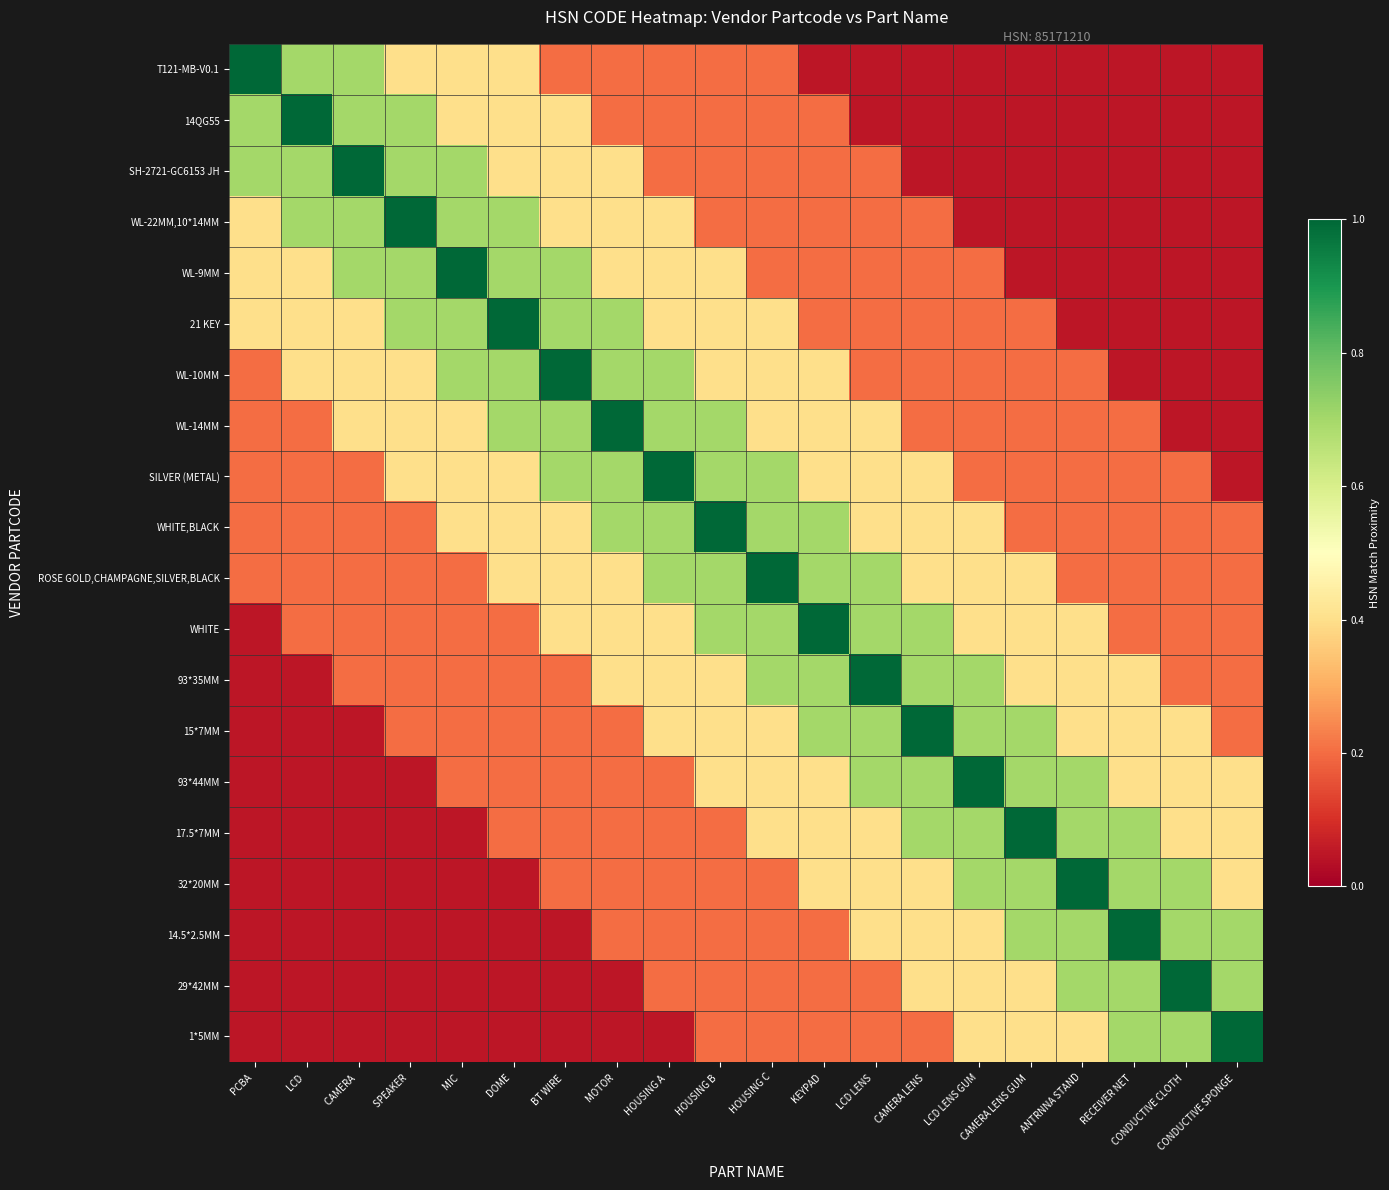

Reading right to left, extract all data points from this chart.

T121-MB-V0.1: CONDUCTIVE SPONGE =0.1	CONDUCTIVE CLOTH =0.1	RECEIVER NET =0.1	ANTRNNA STAND=0.1	CAMERA LENS GUM =0.1	LCD LENS GUM=0.1	CAMERA LENS =0.1	LCD LENS =0.1	KEYPAD =0.1	HOUSING C=0.2	HOUSING B =0.2	HOUSING A =0.2	MOTOR =0.2	BT WIRE =0.2	DOME =0.4	MIC =0.4	SPEAKER =0.4	CAMERA =0.7	LCD =0.7	PCBA =1.0
14QG55: CONDUCTIVE SPONGE =0.1	CONDUCTIVE CLOTH =0.1	RECEIVER NET =0.1	ANTRNNA STAND=0.1	CAMERA LENS GUM =0.1	LCD LENS GUM=0.1	CAMERA LENS =0.1	LCD LENS =0.1	KEYPAD =0.2	HOUSING C=0.2	HOUSING B =0.2	HOUSING A =0.2	MOTOR =0.2	BT WIRE =0.4	DOME =0.4	MIC =0.4	SPEAKER =0.7	CAMERA =0.7	LCD =1.0	PCBA =0.7
SH-2721-GC6153 JH: CONDUCTIVE SPONGE =0.1	CONDUCTIVE CLOTH =0.1	RECEIVER NET =0.1	ANTRNNA STAND=0.1	CAMERA LENS GUM =0.1	LCD LENS GUM=0.1	CAMERA LENS =0.1	LCD LENS =0.2	KEYPAD =0.2	HOUSING C=0.2	HOUSING B =0.2	HOUSING A =0.2	MOTOR =0.4	BT WIRE =0.4	DOME =0.4	MIC =0.7	SPEAKER =0.7	CAMERA =1.0	LCD =0.7	PCBA =0.7
WL-22MM,10*14MM: CONDUCTIVE SPONGE =0.1	CONDUCTIVE CLOTH =0.1	RECEIVER NET =0.1	ANTRNNA STAND=0.1	CAMERA LENS GUM =0.1	LCD LENS GUM=0.1	CAMERA LENS =0.2	LCD LENS =0.2	KEYPAD =0.2	HOUSING C=0.2	HOUSING B =0.2	HOUSING A =0.4	MOTOR =0.4	BT WIRE =0.4	DOME =0.7	MIC =0.7	SPEAKER =1.0	CAMERA =0.7	LCD =0.7	PCBA =0.4
WL-9MM: CONDUCTIVE SPONGE =0.1	CONDUCTIVE CLOTH =0.1	RECEIVER NET =0.1	ANTRNNA STAND=0.1	CAMERA LENS GUM =0.1	LCD LENS GUM=0.2	CAMERA LENS =0.2	LCD LENS =0.2	KEYPAD =0.2	HOUSING C=0.2	HOUSING B =0.4	HOUSING A =0.4	MOTOR =0.4	BT WIRE =0.7	DOME =0.7	MIC =1.0	SPEAKER =0.7	CAMERA =0.7	LCD =0.4	PCBA =0.4
21 KEY: CONDUCTIVE SPONGE =0.1	CONDUCTIVE CLOTH =0.1	RECEIVER NET =0.1	ANTRNNA STAND=0.1	CAMERA LENS GUM =0.2	LCD LENS GUM=0.2	CAMERA LENS =0.2	LCD LENS =0.2	KEYPAD =0.2	HOUSING C=0.4	HOUSING B =0.4	HOUSING A =0.4	MOTOR =0.7	BT WIRE =0.7	DOME =1.0	MIC =0.7	SPEAKER =0.7	CAMERA =0.4	LCD =0.4	PCBA =0.4
WL-10MM: CONDUCTIVE SPONGE =0.1	CONDUCTIVE CLOTH =0.1	RECEIVER NET =0.1	ANTRNNA STAND=0.2	CAMERA LENS GUM =0.2	LCD LENS GUM=0.2	CAMERA LENS =0.2	LCD LENS =0.2	KEYPAD =0.4	HOUSING C=0.4	HOUSING B =0.4	HOUSING A =0.7	MOTOR =0.7	BT WIRE =1.0	DOME =0.7	MIC =0.7	SPEAKER =0.4	CAMERA =0.4	LCD =0.4	PCBA =0.2
WL-14MM: CONDUCTIVE SPONGE =0.1	CONDUCTIVE CLOTH =0.1	RECEIVER NET =0.2	ANTRNNA STAND=0.2	CAMERA LENS GUM =0.2	LCD LENS GUM=0.2	CAMERA LENS =0.2	LCD LENS =0.4	KEYPAD =0.4	HOUSING C=0.4	HOUSING B =0.7	HOUSING A =0.7	MOTOR =1.0	BT WIRE =0.7	DOME =0.7	MIC =0.4	SPEAKER =0.4	CAMERA =0.4	LCD =0.2	PCBA =0.2
SILVER (METAL): CONDUCTIVE SPONGE =0.1	CONDUCTIVE CLOTH =0.2	RECEIVER NET =0.2	ANTRNNA STAND=0.2	CAMERA LENS GUM =0.2	LCD LENS GUM=0.2	CAMERA LENS =0.4	LCD LENS =0.4	KEYPAD =0.4	HOUSING C=0.7	HOUSING B =0.7	HOUSING A =1.0	MOTOR =0.7	BT WIRE =0.7	DOME =0.4	MIC =0.4	SPEAKER =0.4	CAMERA =0.2	LCD =0.2	PCBA =0.2
WHITE,BLACK: CONDUCTIVE SPONGE =0.2	CONDUCTIVE CLOTH =0.2	RECEIVER NET =0.2	ANTRNNA STAND=0.2	CAMERA LENS GUM =0.2	LCD LENS GUM=0.4	CAMERA LENS =0.4	LCD LENS =0.4	KEYPAD =0.7	HOUSING C=0.7	HOUSING B =1.0	HOUSING A =0.7	MOTOR =0.7	BT WIRE =0.4	DOME =0.4	MIC =0.4	SPEAKER =0.2	CAMERA =0.2	LCD =0.2	PCBA =0.2
ROSE GOLD,CHAMPAGNE,SILVER,BLACK: CONDUCTIVE SPONGE =0.2	CONDUCTIVE CLOTH =0.2	RECEIVER NET =0.2	ANTRNNA STAND=0.2	CAMERA LENS GUM =0.4	LCD LENS GUM=0.4	CAMERA LENS =0.4	LCD LENS =0.7	KEYPAD =0.7	HOUSING C=1.0	HOUSING B =0.7	HOUSING A =0.7	MOTOR =0.4	BT WIRE =0.4	DOME =0.4	MIC =0.2	SPEAKER =0.2	CAMERA =0.2	LCD =0.2	PCBA =0.2
WHITE: CONDUCTIVE SPONGE =0.2	CONDUCTIVE CLOTH =0.2	RECEIVER NET =0.2	ANTRNNA STAND=0.4	CAMERA LENS GUM =0.4	LCD LENS GUM=0.4	CAMERA LENS =0.7	LCD LENS =0.7	KEYPAD =1.0	HOUSING C=0.7	HOUSING B =0.7	HOUSING A =0.4	MOTOR =0.4	BT WIRE =0.4	DOME =0.2	MIC =0.2	SPEAKER =0.2	CAMERA =0.2	LCD =0.2	PCBA =0.1
93*35MM: CONDUCTIVE SPONGE =0.2	CONDUCTIVE CLOTH =0.2	RECEIVER NET =0.4	ANTRNNA STAND=0.4	CAMERA LENS GUM =0.4	LCD LENS GUM=0.7	CAMERA LENS =0.7	LCD LENS =1.0	KEYPAD =0.7	HOUSING C=0.7	HOUSING B =0.4	HOUSING A =0.4	MOTOR =0.4	BT WIRE =0.2	DOME =0.2	MIC =0.2	SPEAKER =0.2	CAMERA =0.2	LCD =0.1	PCBA =0.1
15*7MM: CONDUCTIVE SPONGE =0.2	CONDUCTIVE CLOTH =0.4	RECEIVER NET =0.4	ANTRNNA STAND=0.4	CAMERA LENS GUM =0.7	LCD LENS GUM=0.7	CAMERA LENS =1.0	LCD LENS =0.7	KEYPAD =0.7	HOUSING C=0.4	HOUSING B =0.4	HOUSING A =0.4	MOTOR =0.2	BT WIRE =0.2	DOME =0.2	MIC =0.2	SPEAKER =0.2	CAMERA =0.1	LCD =0.1	PCBA =0.1
93*44MM: CONDUCTIVE SPONGE =0.4	CONDUCTIVE CLOTH =0.4	RECEIVER NET =0.4	ANTRNNA STAND=0.7	CAMERA LENS GUM =0.7	LCD LENS GUM=1.0	CAMERA LENS =0.7	LCD LENS =0.7	KEYPAD =0.4	HOUSING C=0.4	HOUSING B =0.4	HOUSING A =0.2	MOTOR =0.2	BT WIRE =0.2	DOME =0.2	MIC =0.2	SPEAKER =0.1	CAMERA =0.1	LCD =0.1	PCBA =0.1
17.5*7MM: CONDUCTIVE SPONGE =0.4	CONDUCTIVE CLOTH =0.4	RECEIVER NET =0.7	ANTRNNA STAND=0.7	CAMERA LENS GUM =1.0	LCD LENS GUM=0.7	CAMERA LENS =0.7	LCD LENS =0.4	KEYPAD =0.4	HOUSING C=0.4	HOUSING B =0.2	HOUSING A =0.2	MOTOR =0.2	BT WIRE =0.2	DOME =0.2	MIC =0.1	SPEAKER =0.1	CAMERA =0.1	LCD =0.1	PCBA =0.1
32*20MM: CONDUCTIVE SPONGE =0.4	CONDUCTIVE CLOTH =0.7	RECEIVER NET =0.7	ANTRNNA STAND=1.0	CAMERA LENS GUM =0.7	LCD LENS GUM=0.7	CAMERA LENS =0.4	LCD LENS =0.4	KEYPAD =0.4	HOUSING C=0.2	HOUSING B =0.2	HOUSING A =0.2	MOTOR =0.2	BT WIRE =0.2	DOME =0.1	MIC =0.1	SPEAKER =0.1	CAMERA =0.1	LCD =0.1	PCBA =0.1
14.5*2.5MM: CONDUCTIVE SPONGE =0.7	CONDUCTIVE CLOTH =0.7	RECEIVER NET =1.0	ANTRNNA STAND=0.7	CAMERA LENS GUM =0.7	LCD LENS GUM=0.4	CAMERA LENS =0.4	LCD LENS =0.4	KEYPAD =0.2	HOUSING C=0.2	HOUSING B =0.2	HOUSING A =0.2	MOTOR =0.2	BT WIRE =0.1	DOME =0.1	MIC =0.1	SPEAKER =0.1	CAMERA =0.1	LCD =0.1	PCBA =0.1
29*42MM: CONDUCTIVE SPONGE =0.7	CONDUCTIVE CLOTH =1.0	RECEIVER NET =0.7	ANTRNNA STAND=0.7	CAMERA LENS GUM =0.4	LCD LENS GUM=0.4	CAMERA LENS =0.4	LCD LENS =0.2	KEYPAD =0.2	HOUSING C=0.2	HOUSING B =0.2	HOUSING A =0.2	MOTOR =0.1	BT WIRE =0.1	DOME =0.1	MIC =0.1	SPEAKER =0.1	CAMERA =0.1	LCD =0.1	PCBA =0.1
1*5MM: CONDUCTIVE SPONGE =1.0	CONDUCTIVE CLOTH =0.7	RECEIVER NET =0.7	ANTRNNA STAND=0.4	CAMERA LENS GUM =0.4	LCD LENS GUM=0.4	CAMERA LENS =0.2	LCD LENS =0.2	KEYPAD =0.2	HOUSING C=0.2	HOUSING B =0.2	HOUSING A =0.1	MOTOR =0.1	BT WIRE =0.1	DOME =0.1	MIC =0.1	SPEAKER =0.1	CAMERA =0.1	LCD =0.1	PCBA =0.1